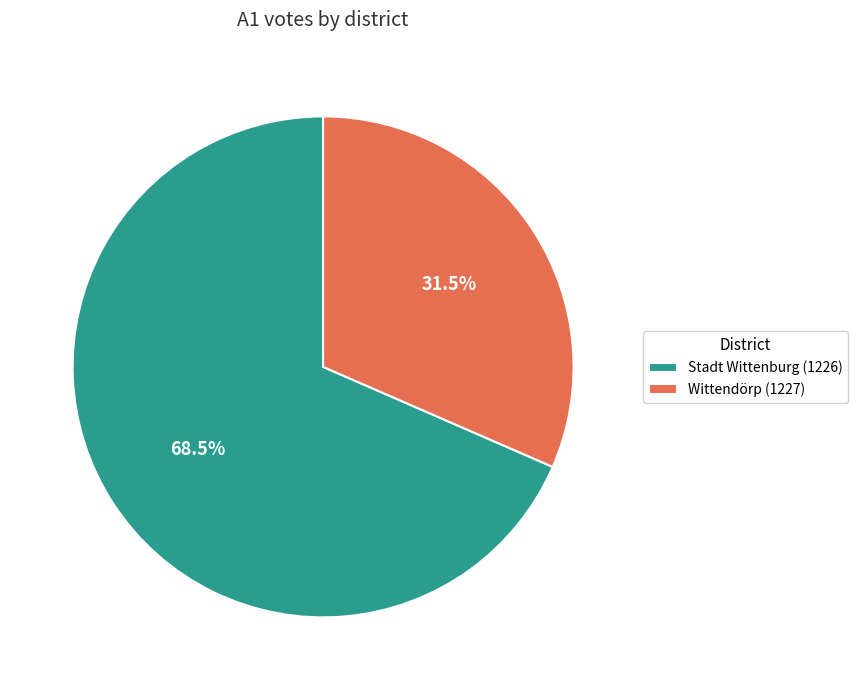

Is it true that Stadt Wittenburg (1226) is 82% of the pie?

False